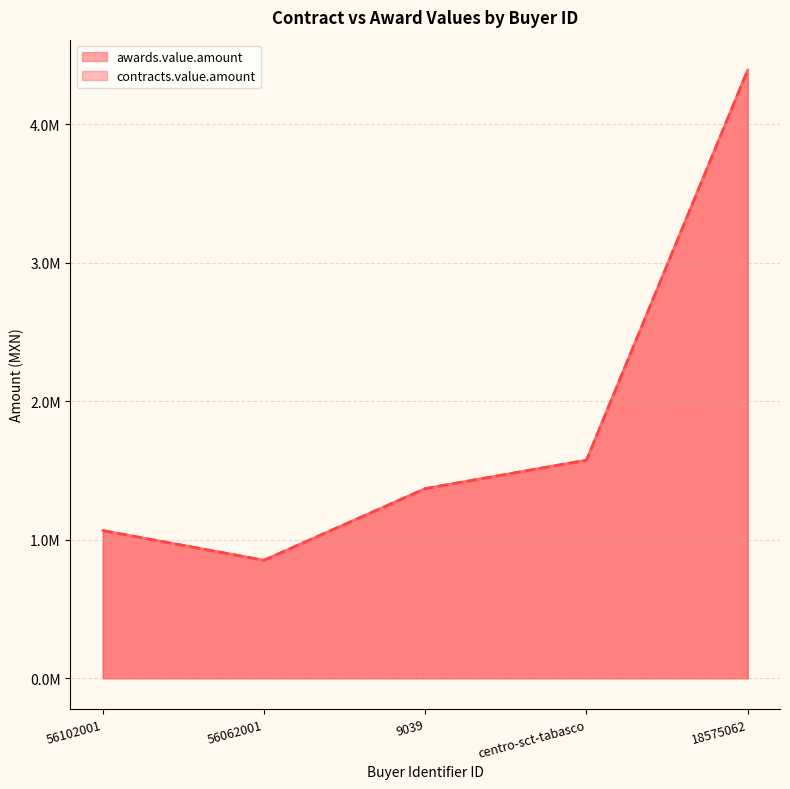

What is the label of the 5th point from the left?

18575062